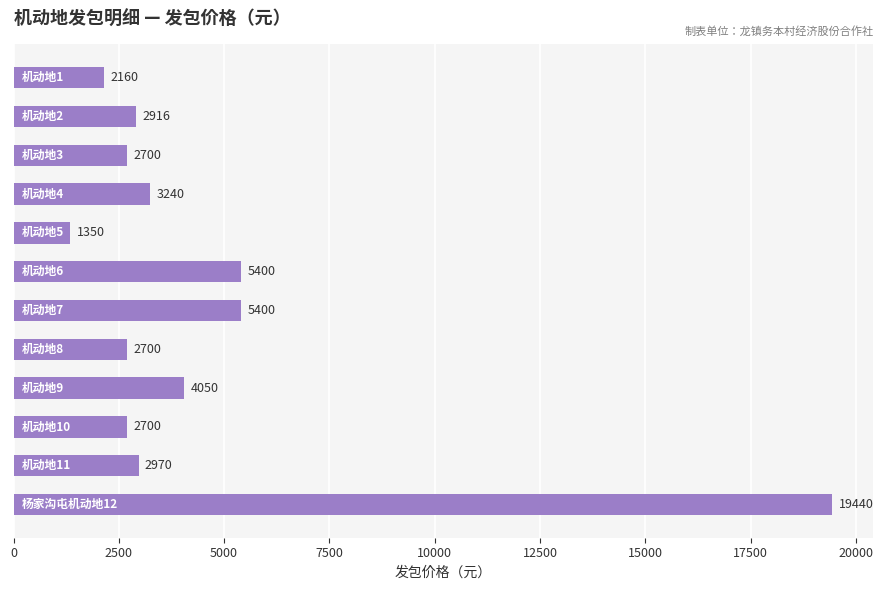

Reading top to bottom, what are all the values shown in this chart?

2160	2916	2700	3240	1350	5400	5400	2700	4050	2700	2970	19440